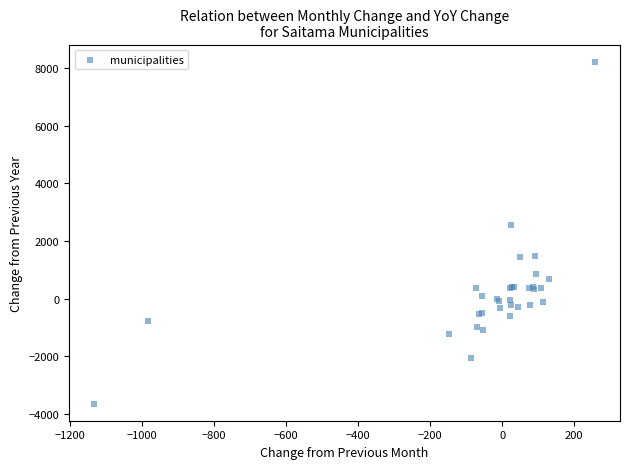

What Y value in the scatter plot is closest to 2286?

2562